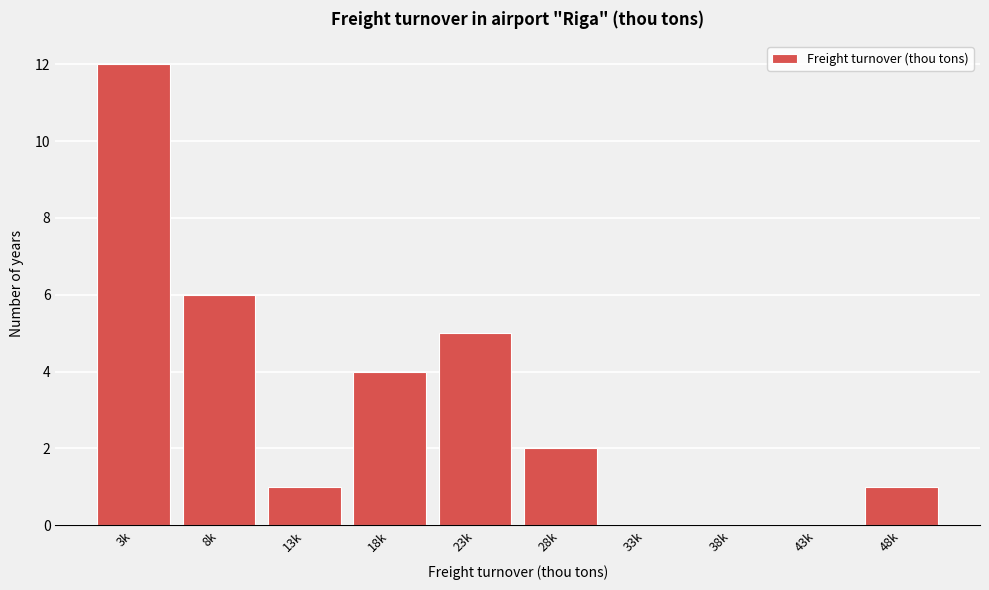

Reading right to left, list all the values displayed in this chart.

48k=1	43k=0	38k=0	33k=0	28k=2	23k=5	18k=4	13k=1	8k=6	3k=12